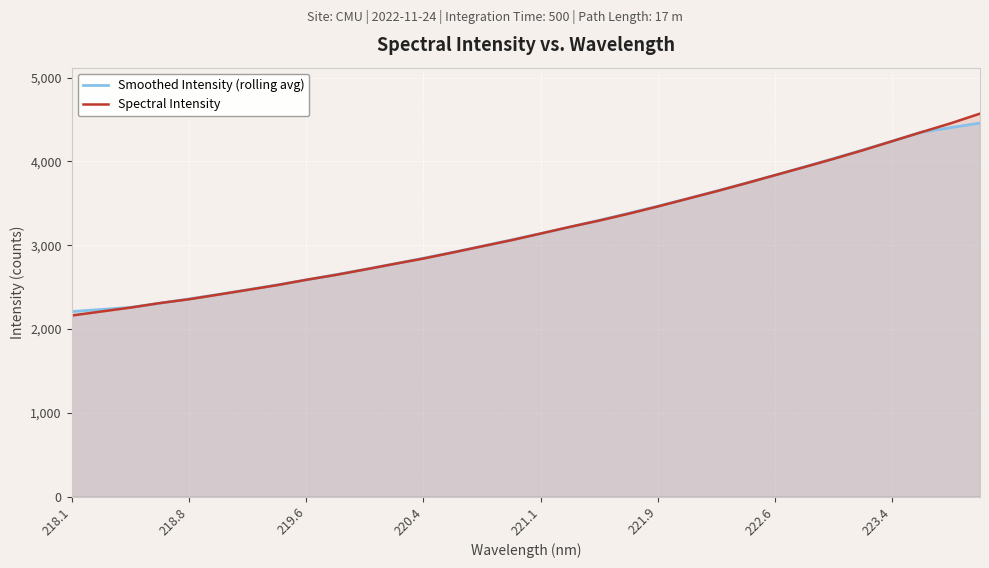

How many times do Spectral Intensity and Smoothed Intensity (rolling avg) cross each other?

7